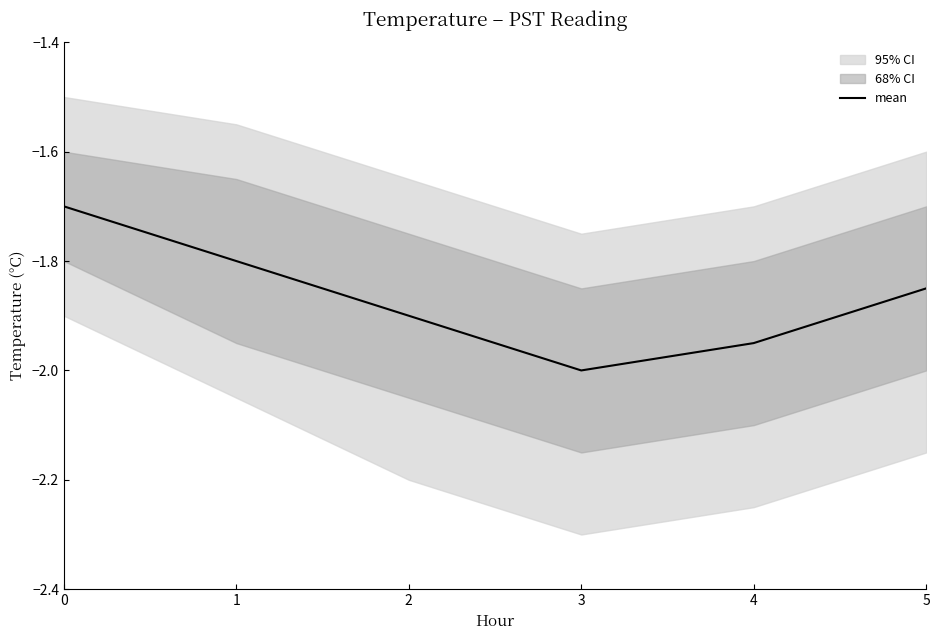

What is the sum of all values?

-11.2